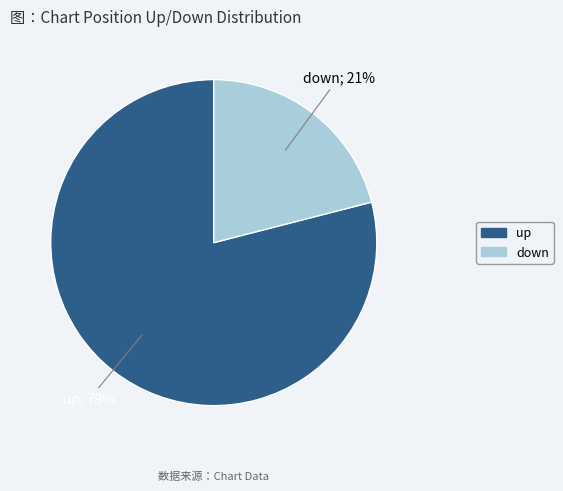

Rank the categories by value from lowest to highest.

down, up